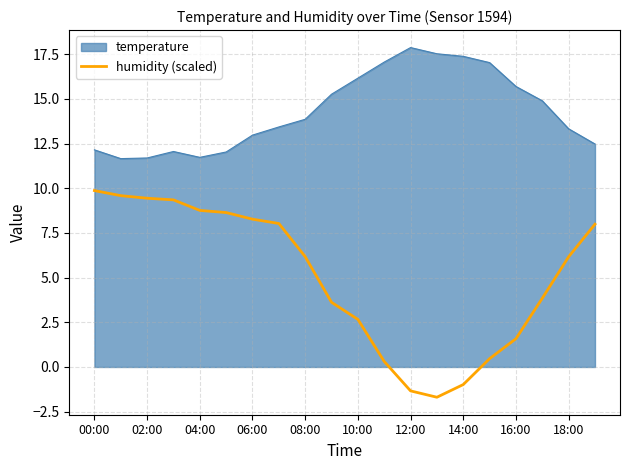

Which category has the lowest value across all series?

13